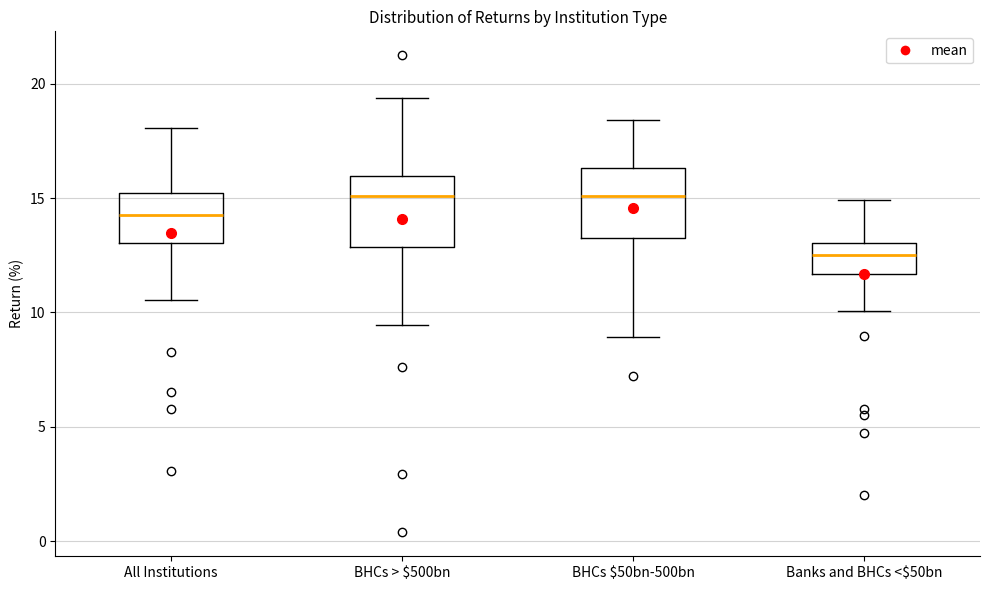

Reading left to right, read every box against the y-axis: the position of its median line, the range the box covers, and the ends of its whiskers. The values are not printed on the chart, so give them approximately, as read against the axis.

All Institutions: median 14.5, box 13.0 to 15.0, whiskers 10.5 to 18.0
BHCs > $500bn: median 15.0, box 13.0 to 16.0, whiskers 9.5 to 19.5
BHCs $50bn-500bn: median 15.0, box 13.5 to 16.5, whiskers 9.0 to 18.5
Banks and BHCs <$50bn: median 12.5, box 11.5 to 13.0, whiskers 10.0 to 15.0